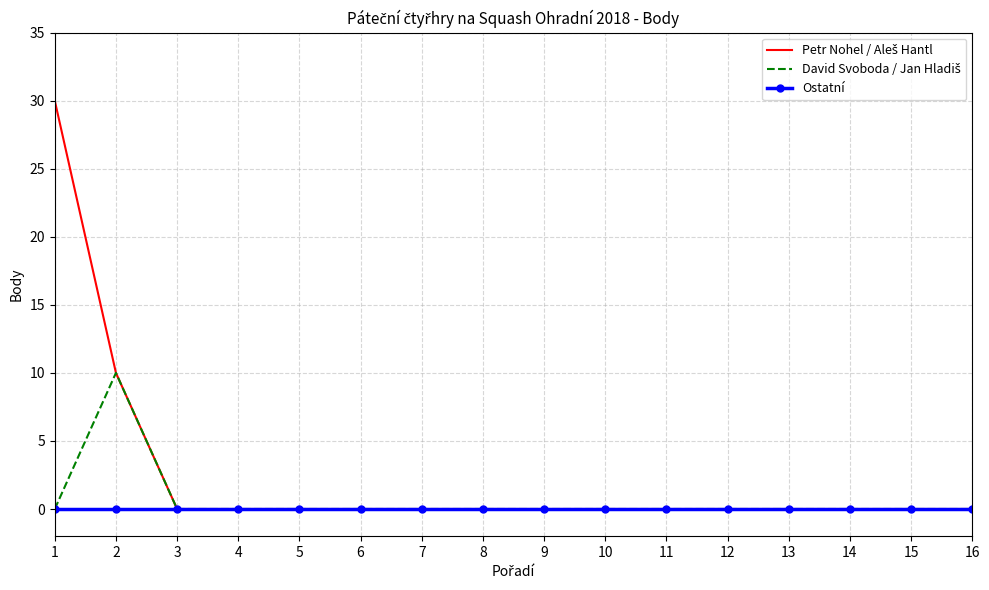

What is the maximum value shown in the chart?

30